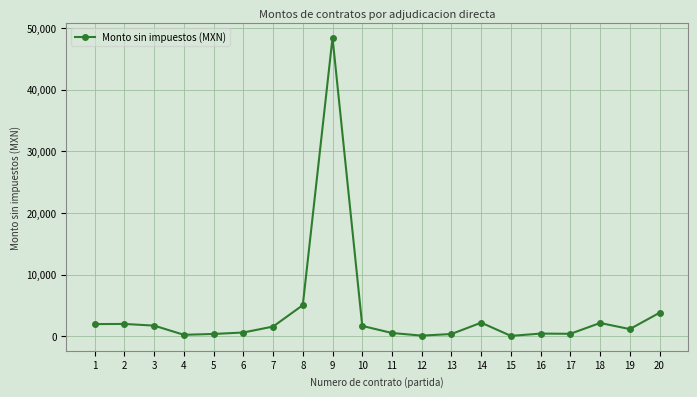

How many values are below 1571?

10